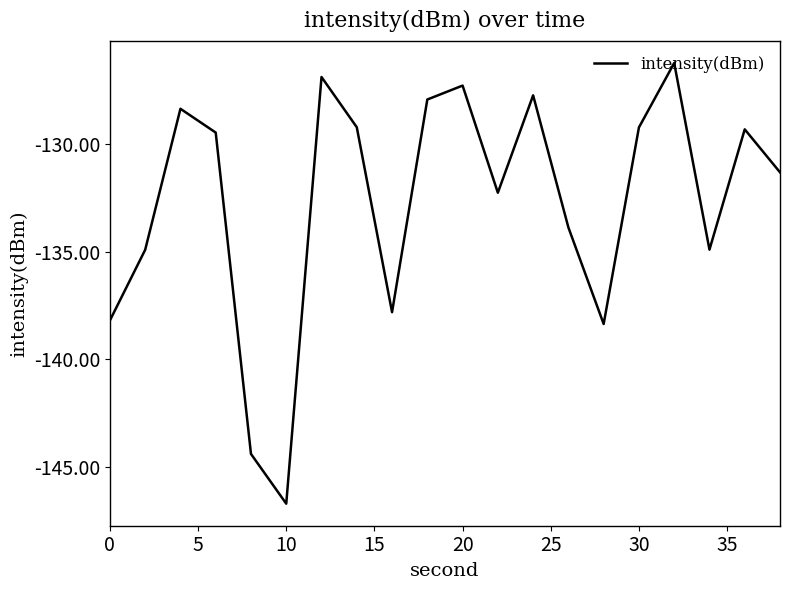

What is the difference between the maximum and minimum values?

20.5